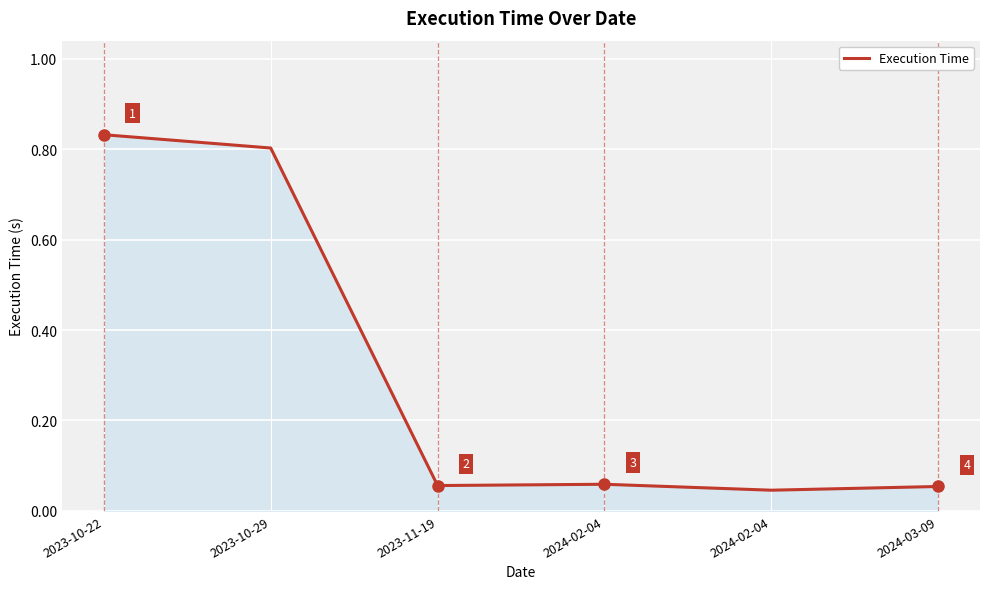

Which category has the highest value across all series?

2023-10-22